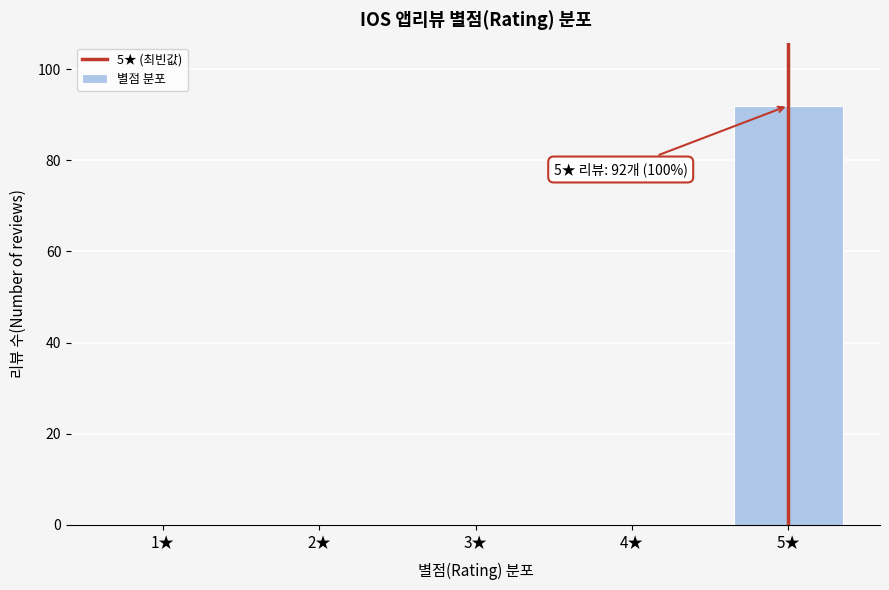

Reading right to left, extract all data points from this chart.

5★=92	4★=0	3★=0	2★=0	1★=0